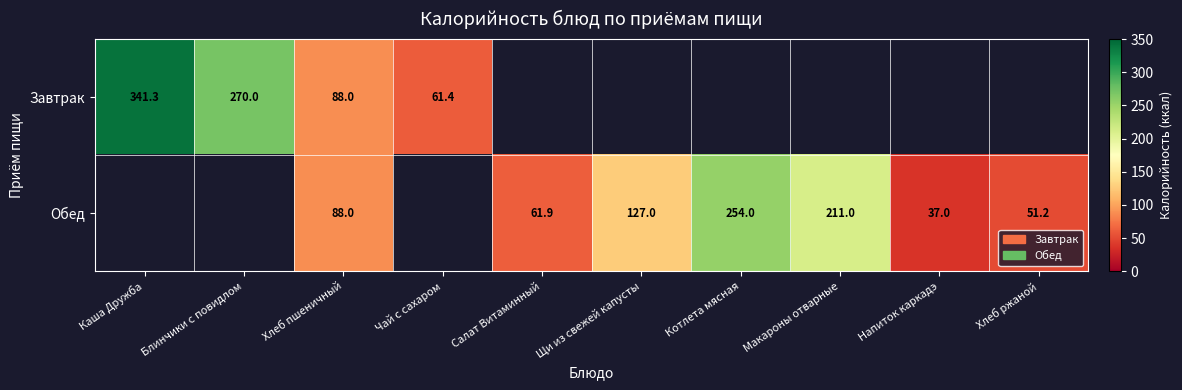

Rank the series at Макароны отварные from highest to lowest value.

Завтрак, Обед